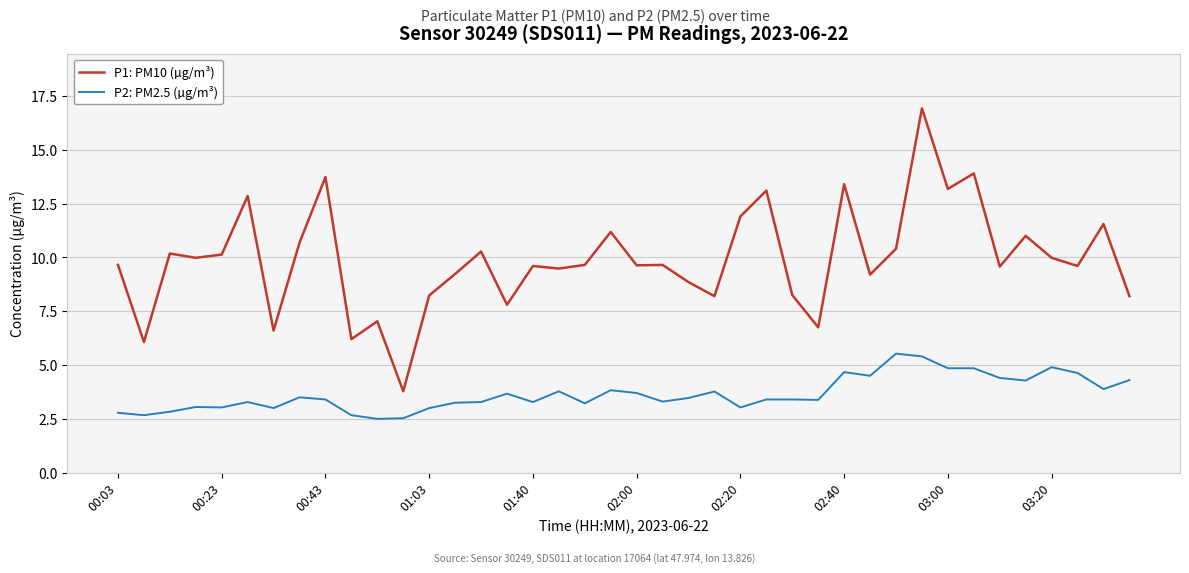

What is the smallest value displayed?

2.5